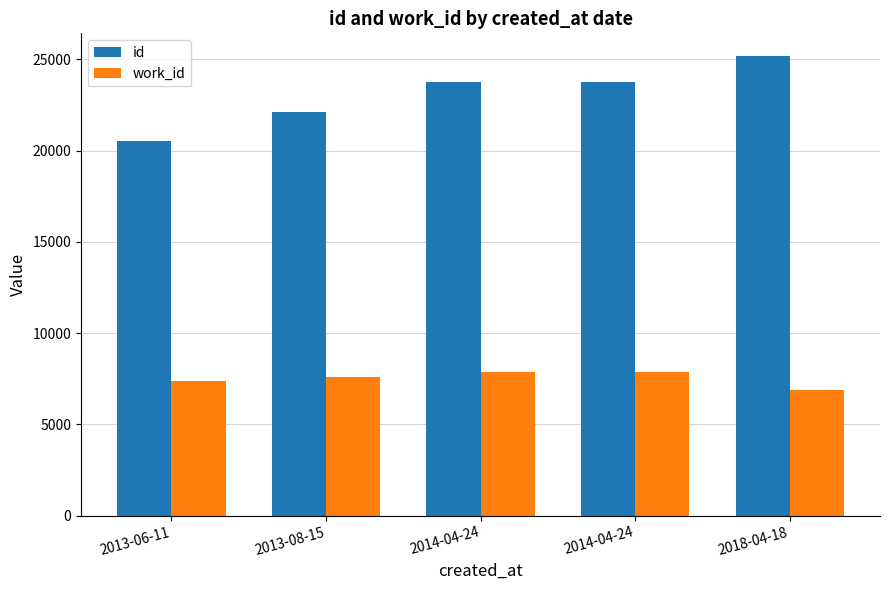

Reading left to right, transcribe all the data shown in this chart.

id: 2013-06-11=20538	2013-08-15=22148	2014-04-24=23789	2014-04-24=23792	2018-04-18=25175
work_id: 2013-06-11=7409	2013-08-15=7583	2014-04-24=7870	2014-04-24=7870	2018-04-18=6889